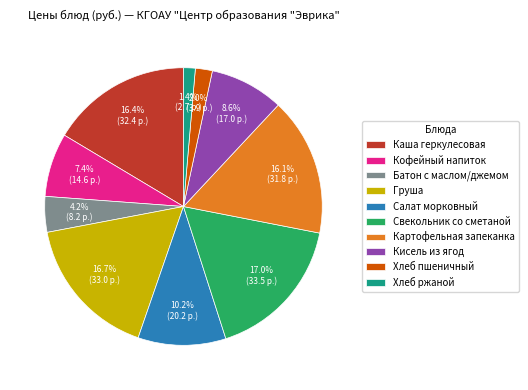

What is the smallest slice in the pie chart?

Хлеб ржаной